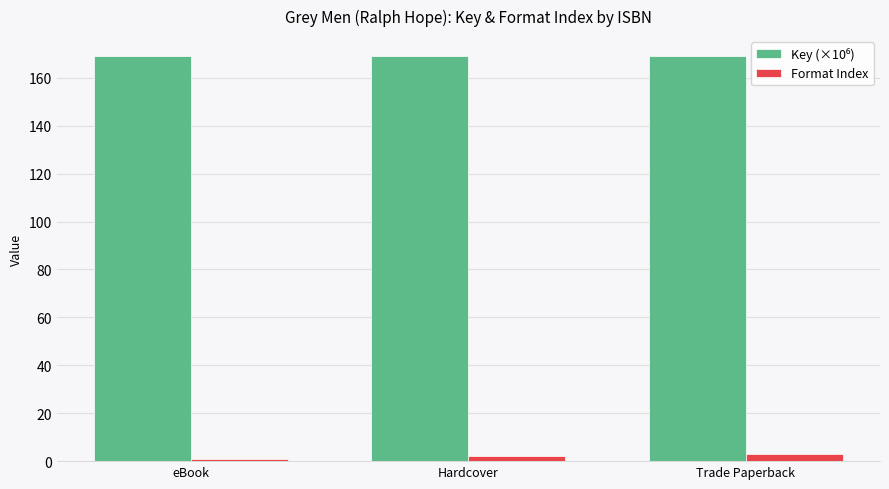

What is the difference between the maximum and minimum values in the Format Index series?

2.0